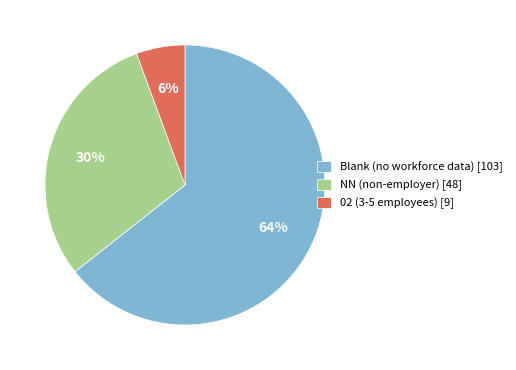

Which category has the biggest portion of the pie?

Blank (no workforce data) [103]